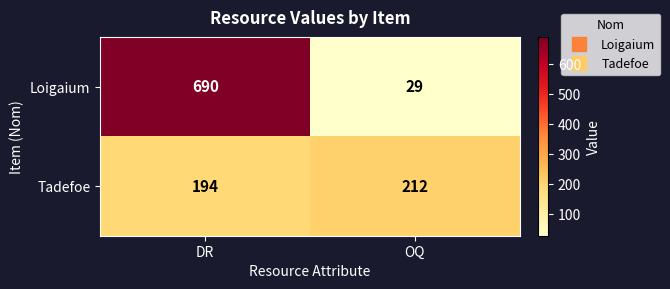

Which category has the highest value in the Tadefoe series?

OQ